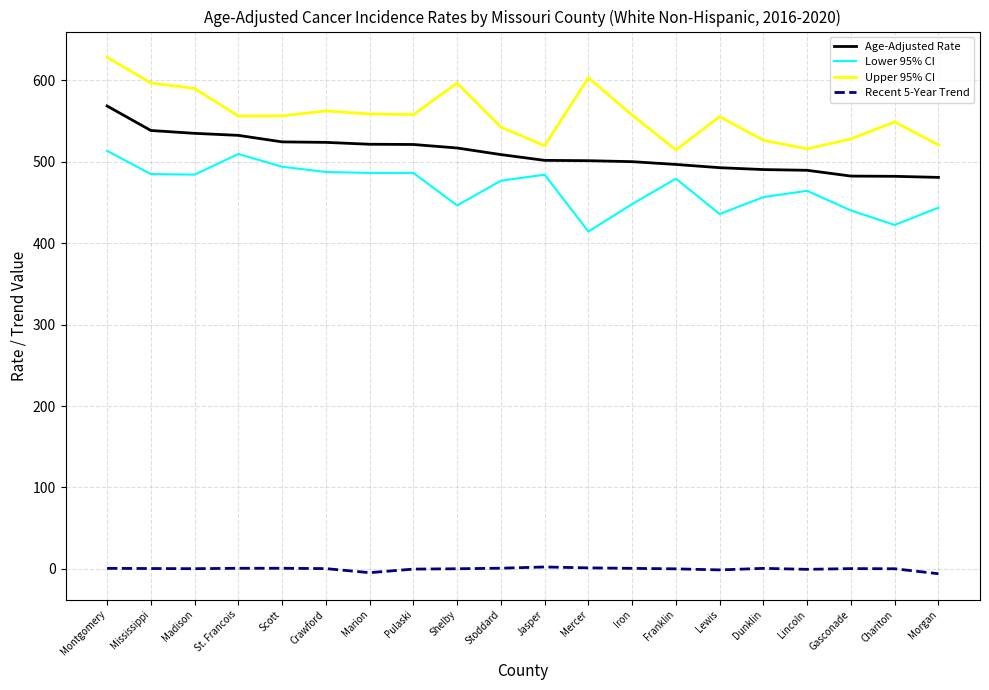

At which label does Upper 95% CI reach its peak?

Montgomery